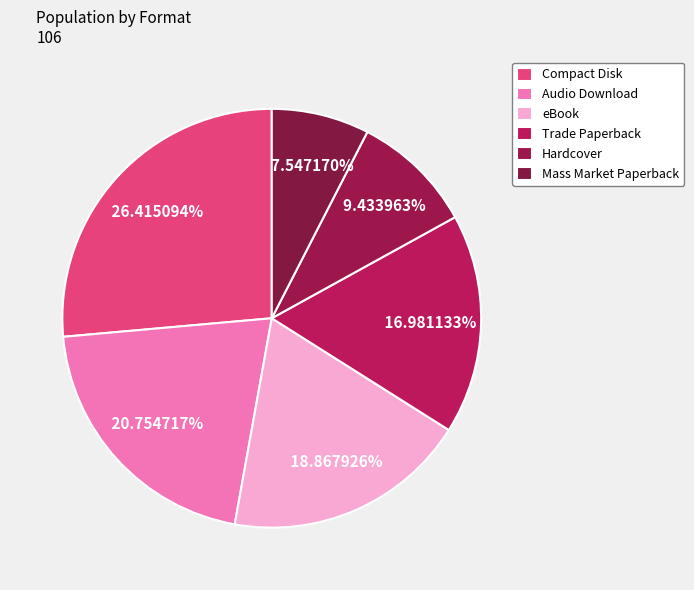

Count the number of slices in the pie.

6